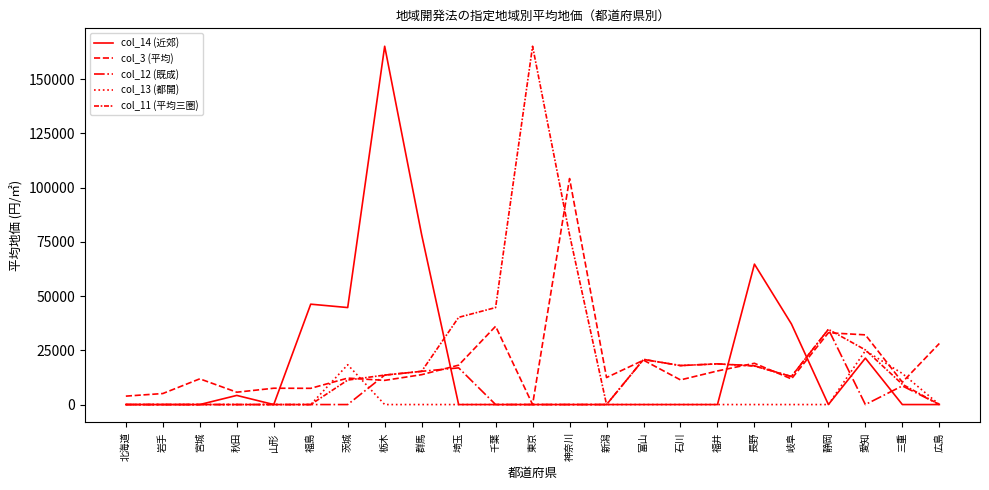

Count the number of data series in this chart.

5